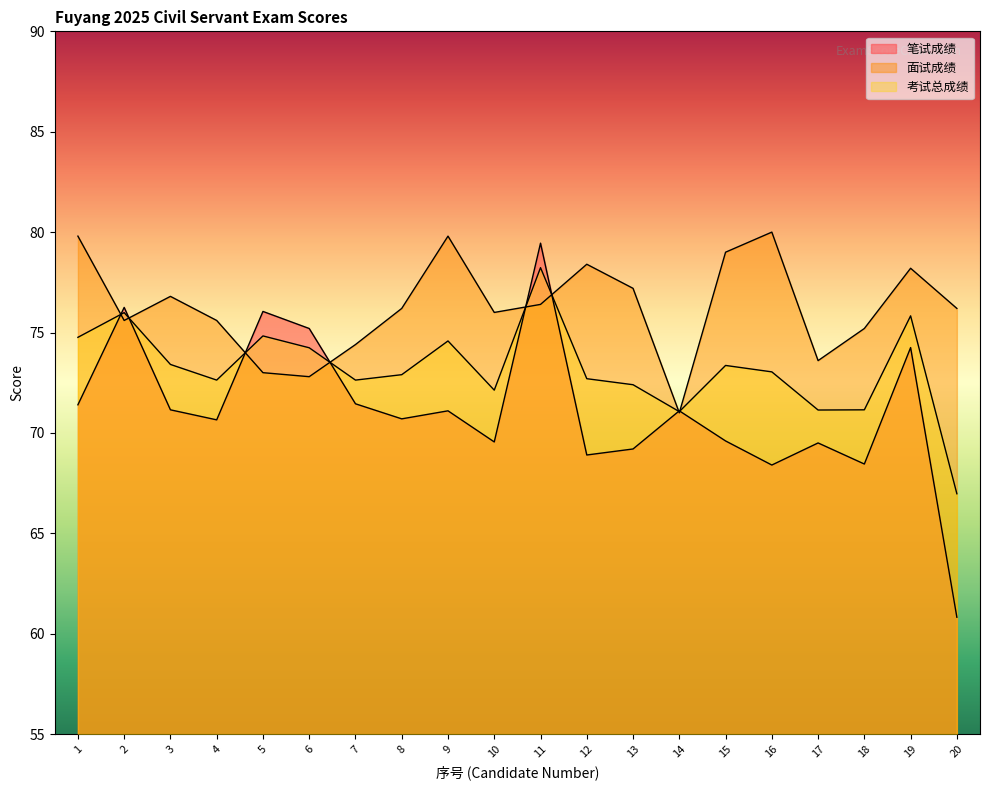

What is the smallest value displayed?

60.8